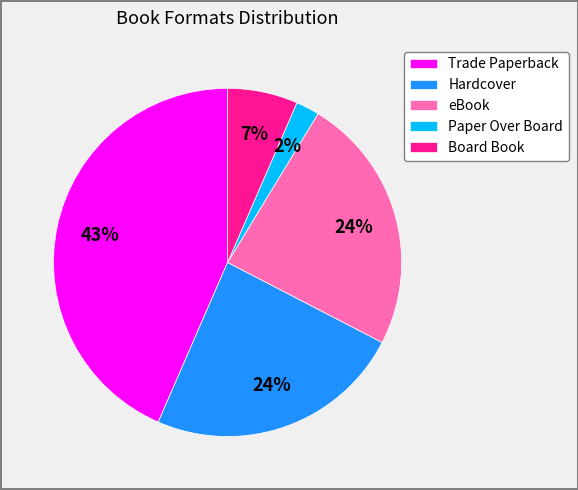

Is the sum of Hardcover and Board Book greater than half?

No